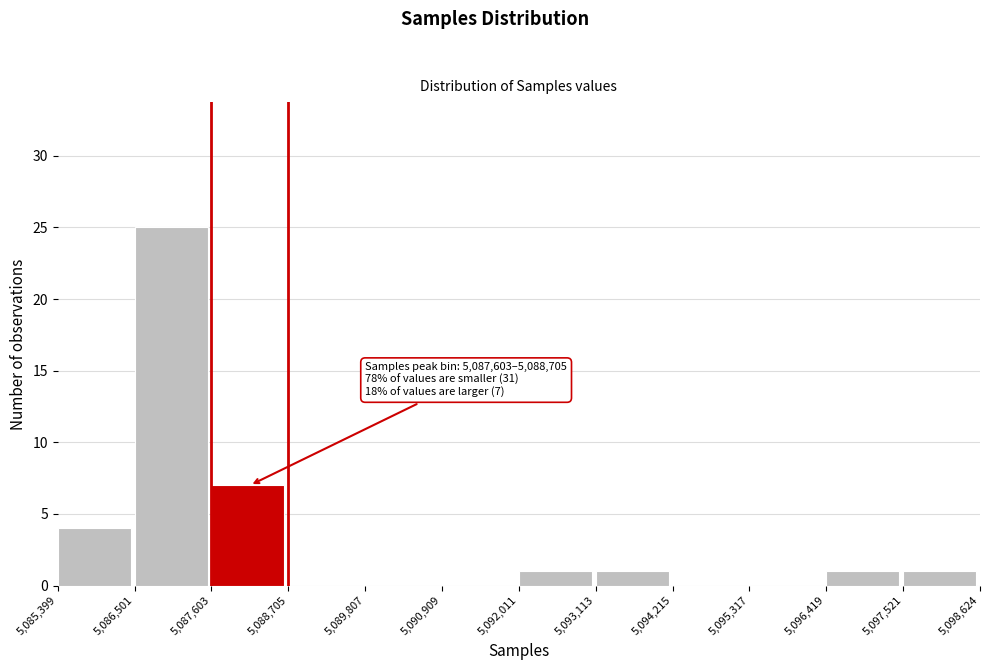

Which range on the x-axis has the tallest bar?

5,086,501 to 5,087,603